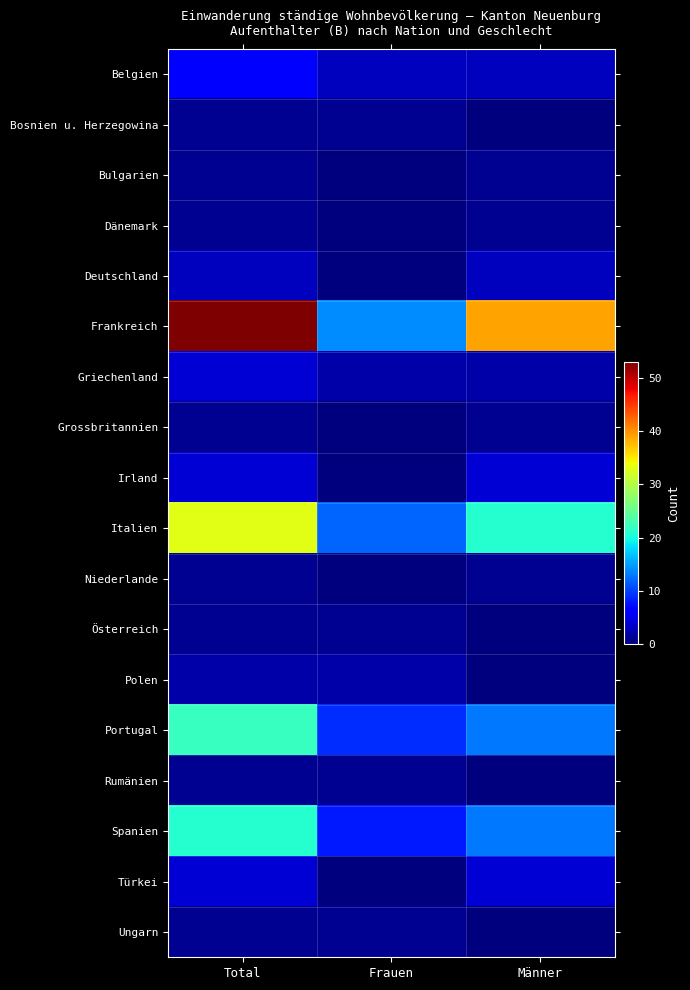

Reading left to right, extract all data points from this chart.

Belgien: Total=6	Frauen=3	Männer=3
Bosnien u. Herzegowina: Total=1	Frauen=1	Männer=0
Bulgarien: Total=1	Frauen=0	Männer=1
Dänemark: Total=1	Frauen=0	Männer=1
Deutschland: Total=3	Frauen=0	Männer=3
Frankreich: Total=53	Frauen=14	Männer=39
Griechenland: Total=4	Frauen=2	Männer=2
Grossbritannien: Total=1	Frauen=0	Männer=1
Irland: Total=4	Frauen=0	Männer=4
Italien: Total=33	Frauen=12	Männer=21
Niederlande: Total=1	Frauen=0	Männer=1
Österreich: Total=1	Frauen=1	Männer=0
Polen: Total=2	Frauen=2	Männer=0
Portugal: Total=22	Frauen=9	Männer=13
Rumänien: Total=1	Frauen=1	Männer=0
Spanien: Total=21	Frauen=8	Männer=13
Türkei: Total=4	Frauen=0	Männer=4
Ungarn: Total=1	Frauen=1	Männer=0